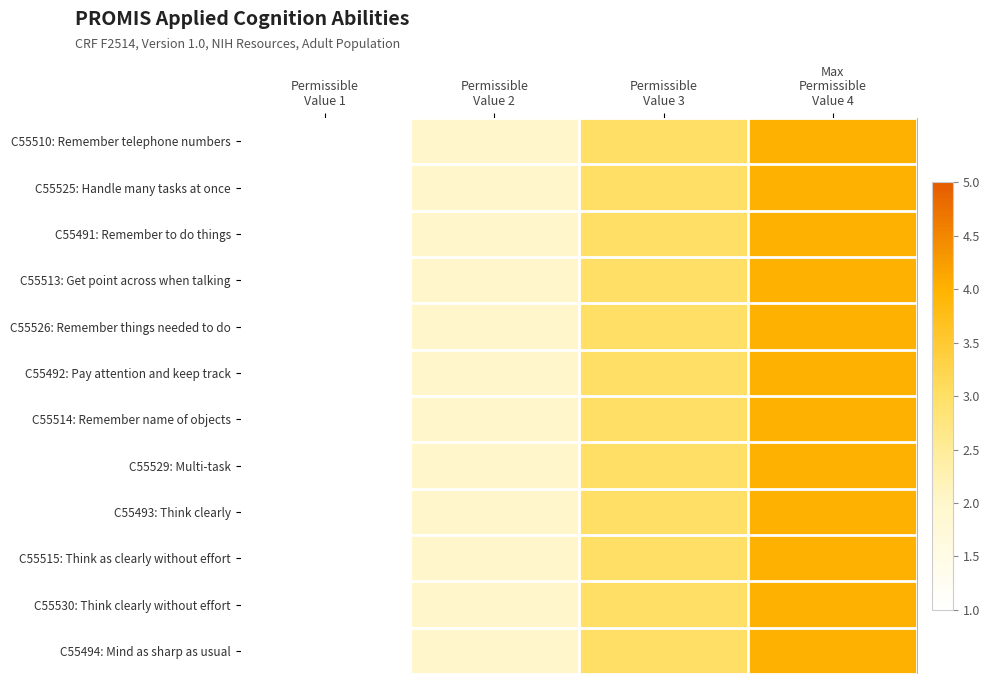

List the series in order of their peak value, highest first.

C55510: Remember telephone numbers, C55525: Handle many tasks at once, C55491: Remember to do things, C55513: Get point across when talking, C55526: Remember things needed to do, C55492: Pay attention and keep track, C55514: Remember name of objects, C55529: Multi-task, C55493: Think clearly, C55515: Think as clearly without effort, C55530: Think clearly without effort, C55494: Mind as sharp as usual